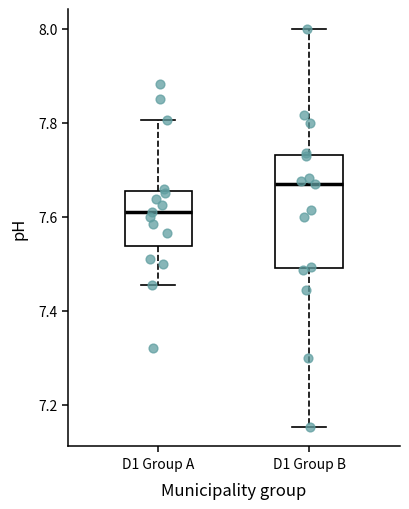

Where is the upper edge of the box for D1 Group B on the y-axis? The values are not printed on the chart, so give them approximately, as read against the axis.

7.74